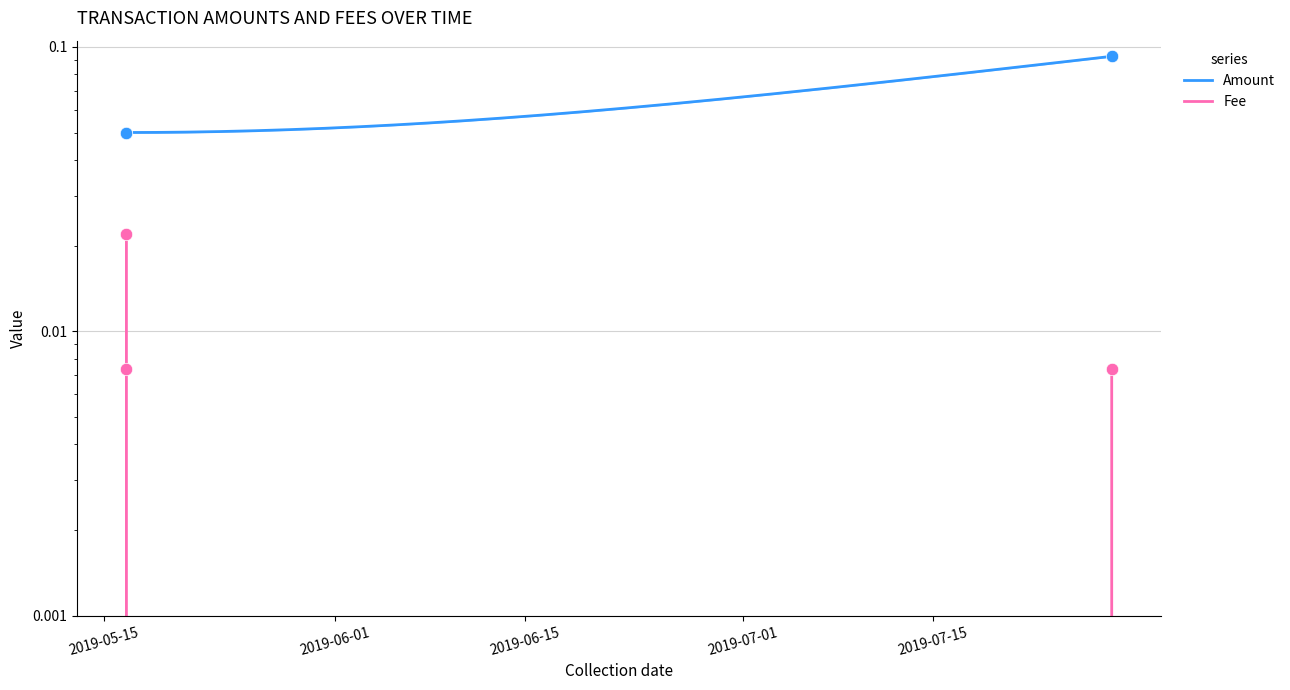

Which series has the largest Y range (max minus min)?

Amount